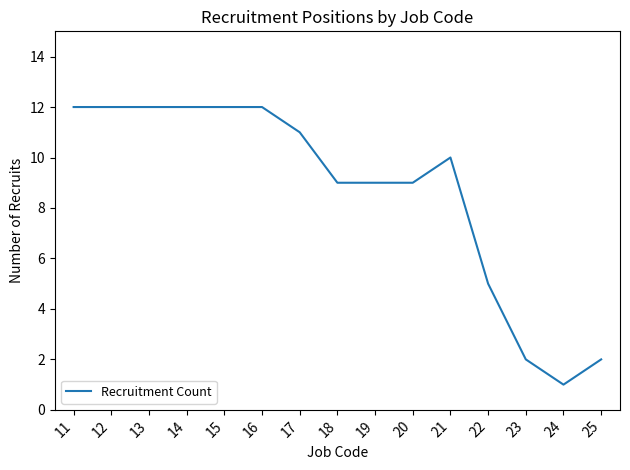

True or false: the data shows 21 at 13.

False